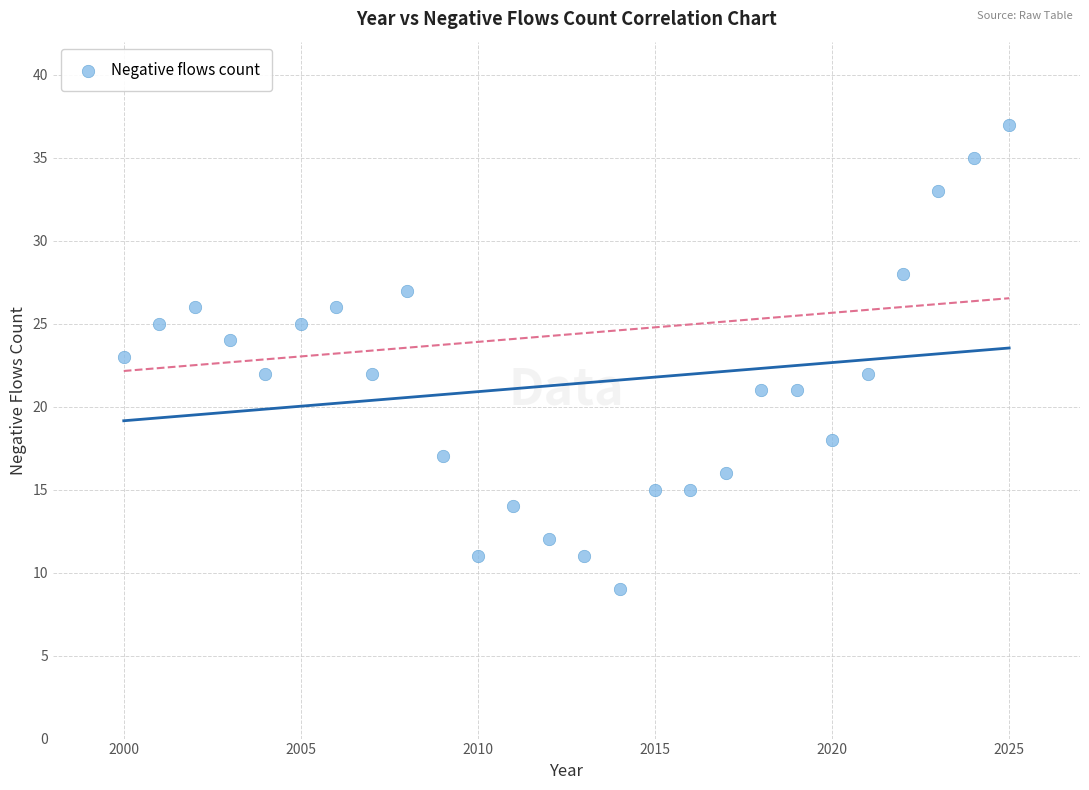

What is the range of X values (max minus min)?

25